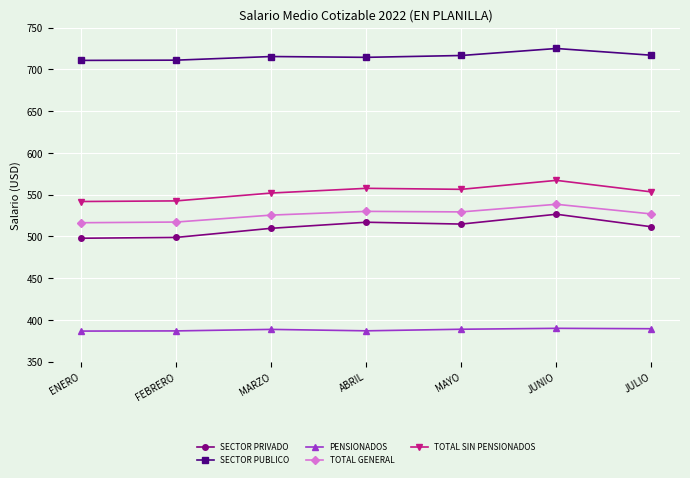

What is the value of the TOTAL SIN PENSIONADOS point at the 4th from the left?

557.5